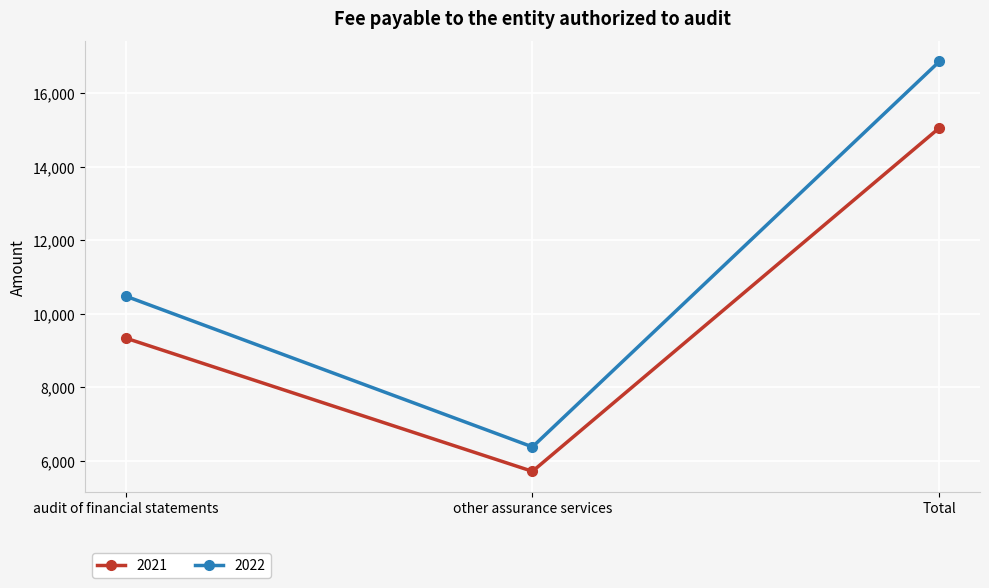

Which category has the lowest value in the 2021 series?

other assurance services